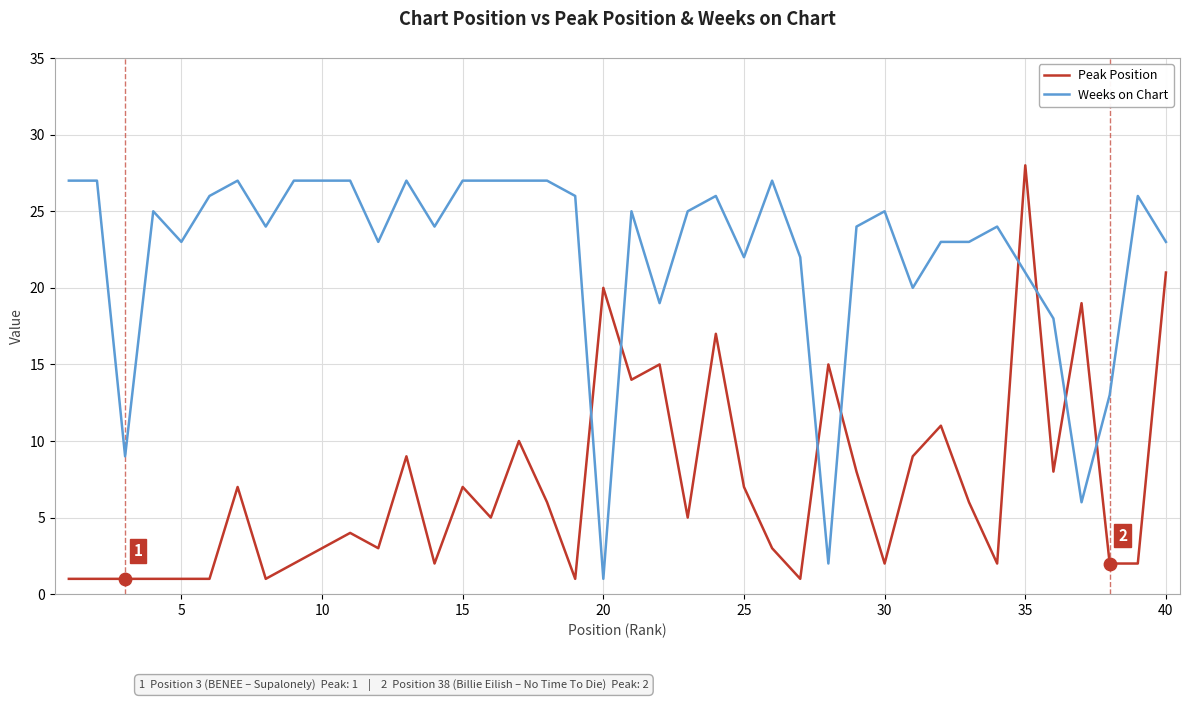

How many times do Peak Position and Weeks on Chart cross each other?

8